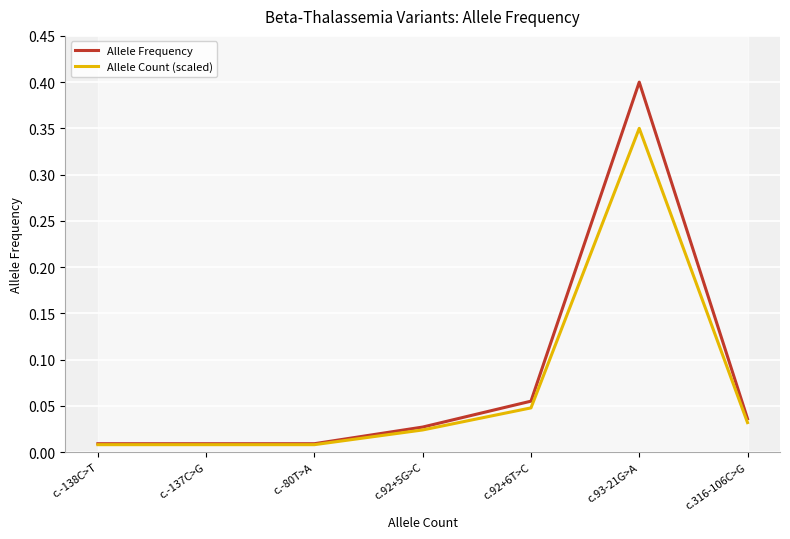

What is the label of the 3rd point from the right?

c.92+6T>C